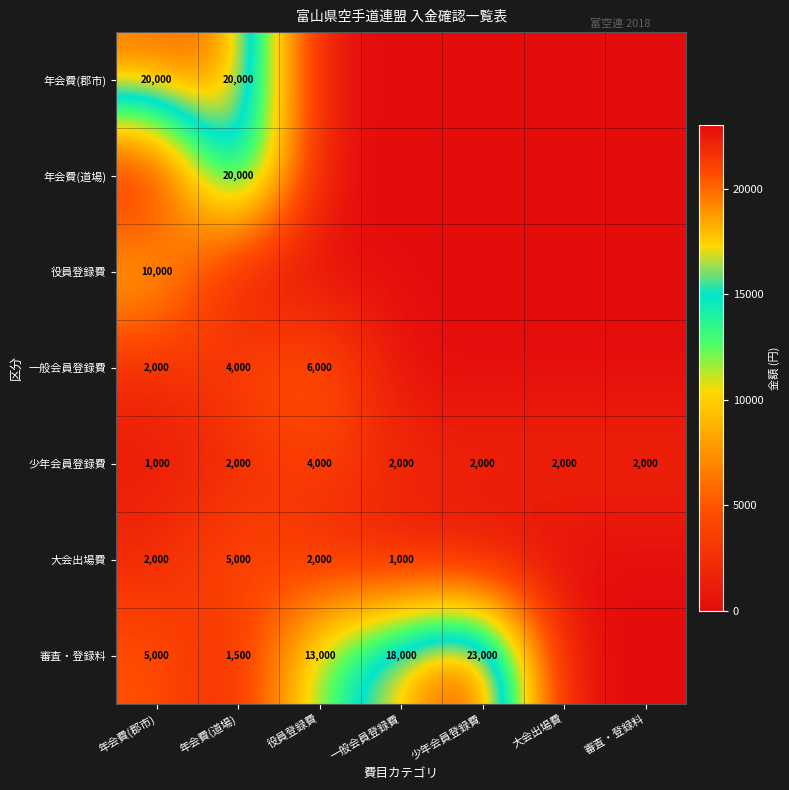

What is the average value of the 少年会員登録費 series?

2143